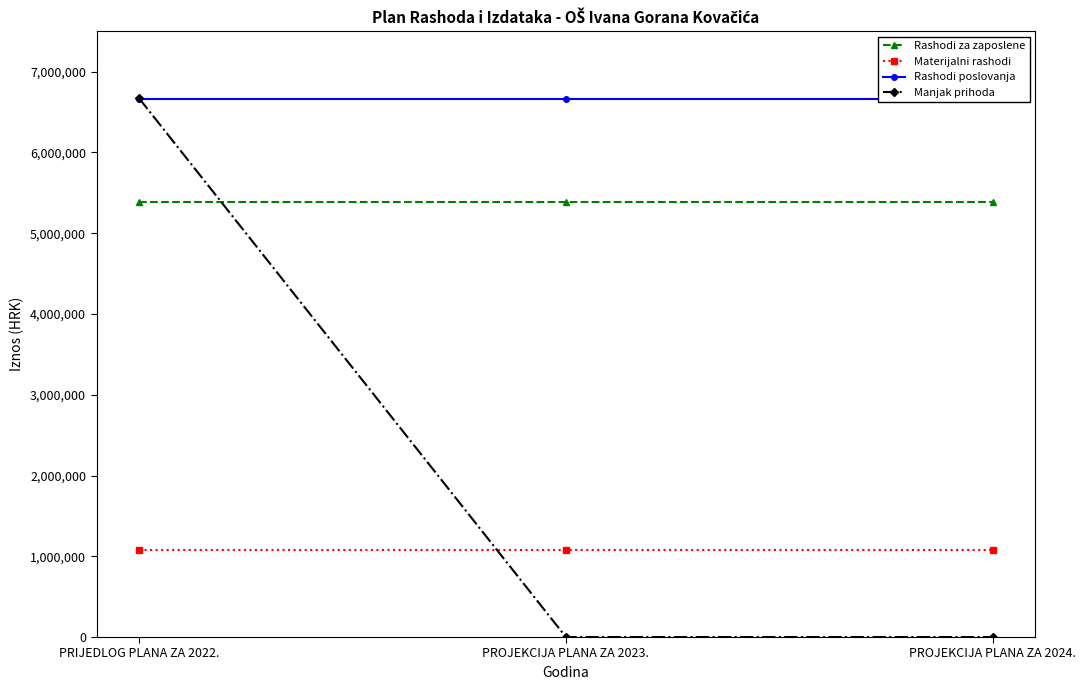

The value of Rashodi poslovanja at PROJEKCIJA PLANA ZA 2024. is 9809667.1. True or false?

False